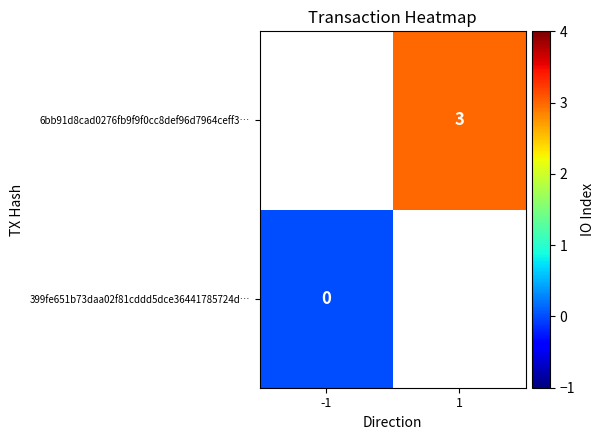

Is it true that 6bb91d8cad0276fb9f9f0cc8def96d7964ceff3… equals 1 at 1?

False